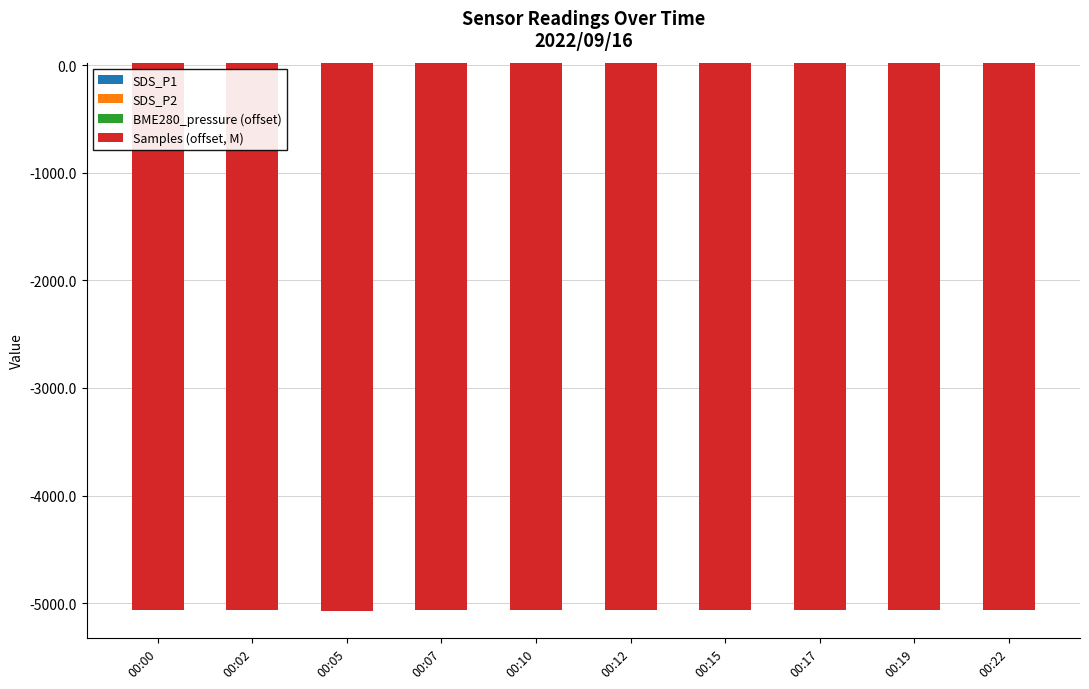

What is the difference between the highest and lowest values at 00:12?

5093.1